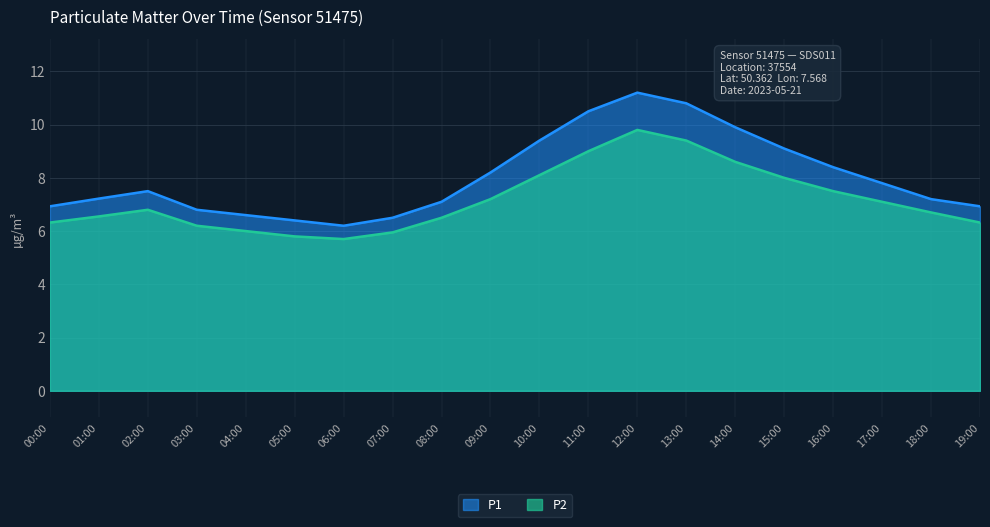

What is the difference between the second highest and second lowest values in the P1 series?

4.4